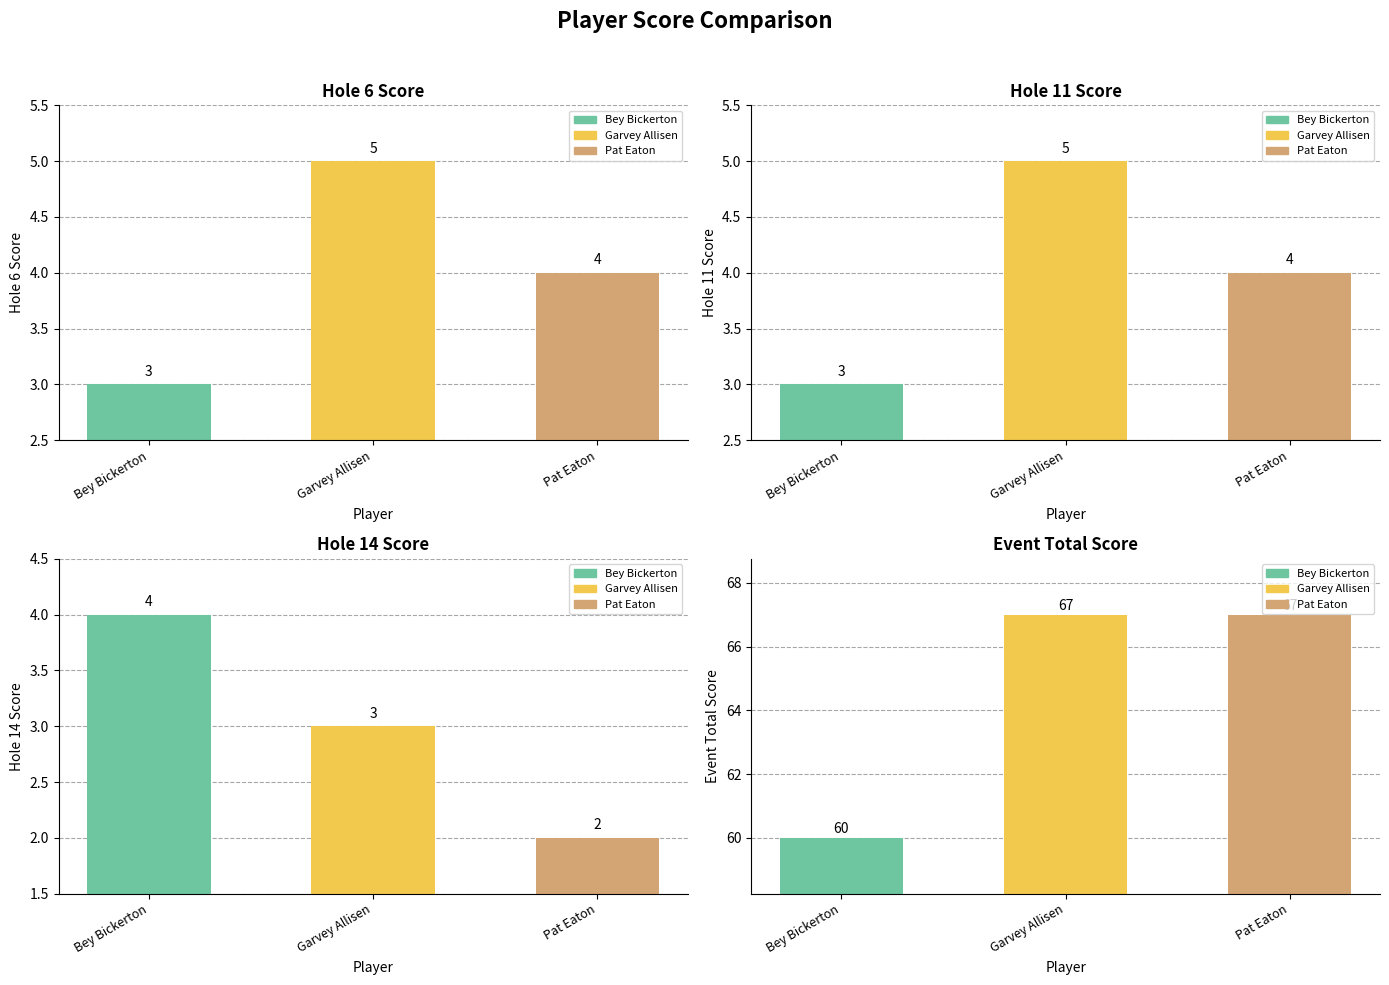

Which series has the widest spread of values?

event_total_score